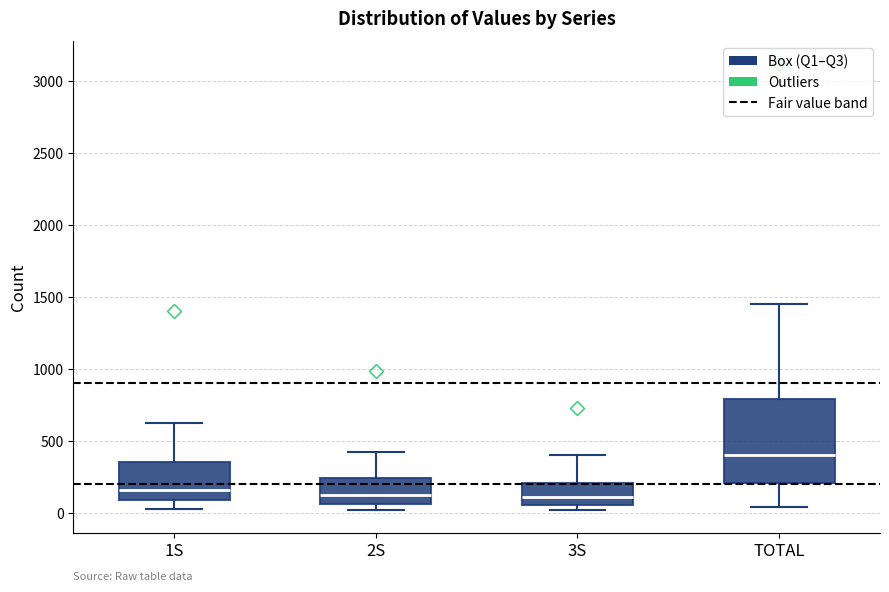

Comparing the boxes themselves (not the whiskers), which one is the tallest?

TOTAL